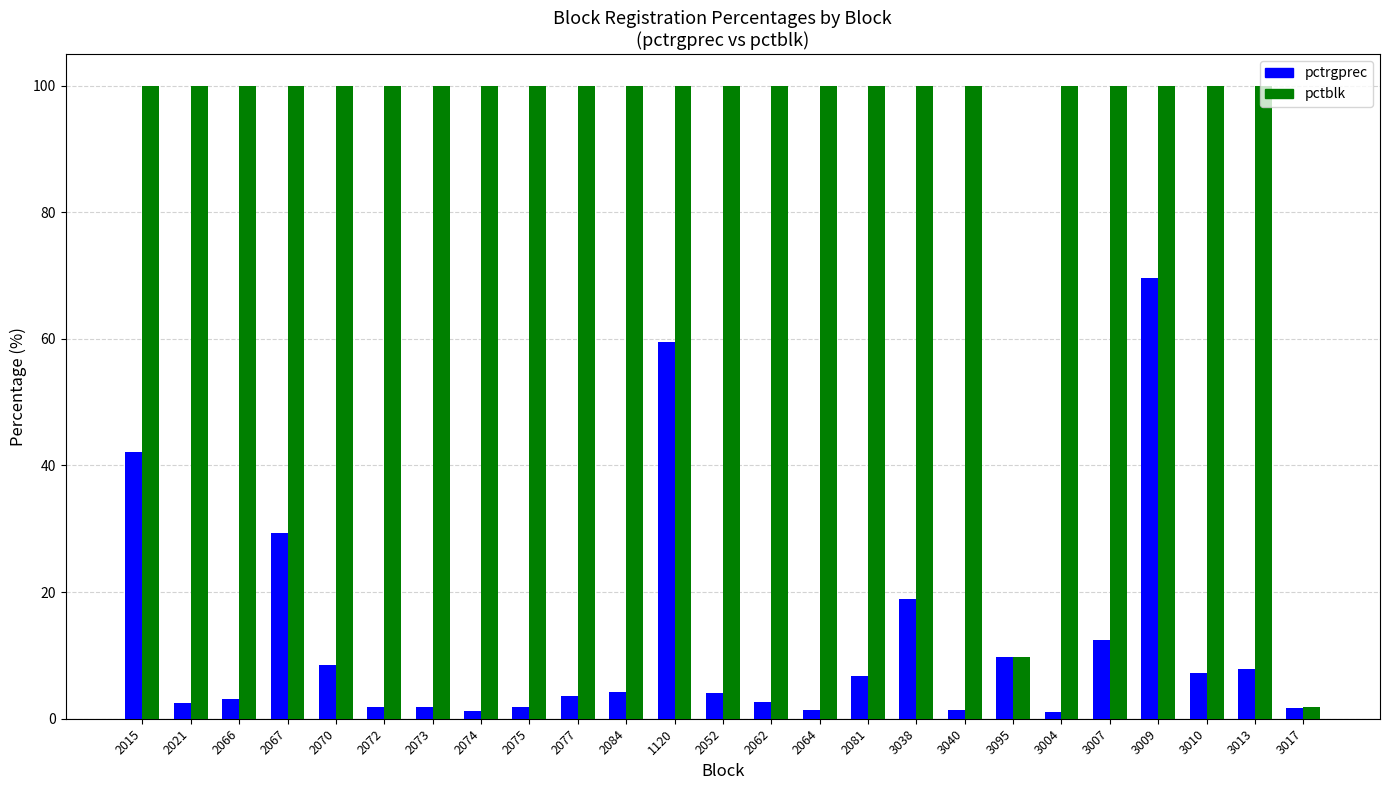

How many series are shown in this chart?

2